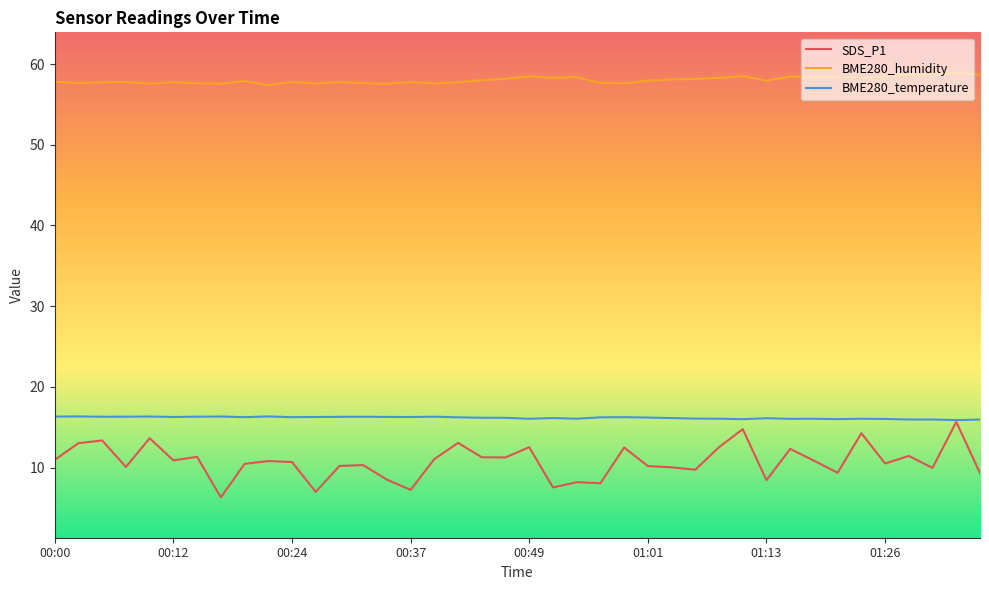

What is the smallest value displayed?

6.3